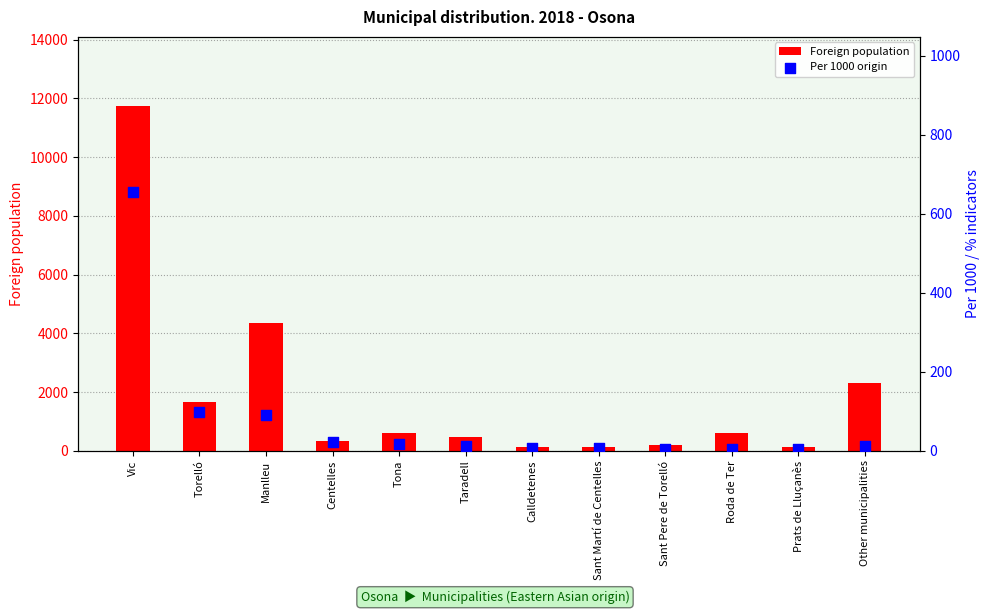

At how many categories does at least one series exceed 11363?

1